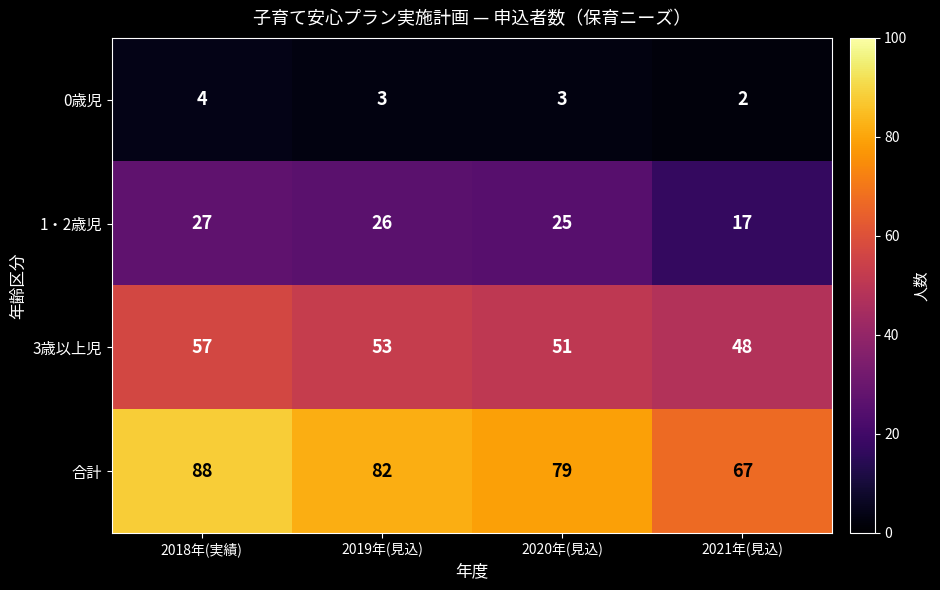

The 1・2歳児 series shows 27 at 2018年(実績). True or false?

True